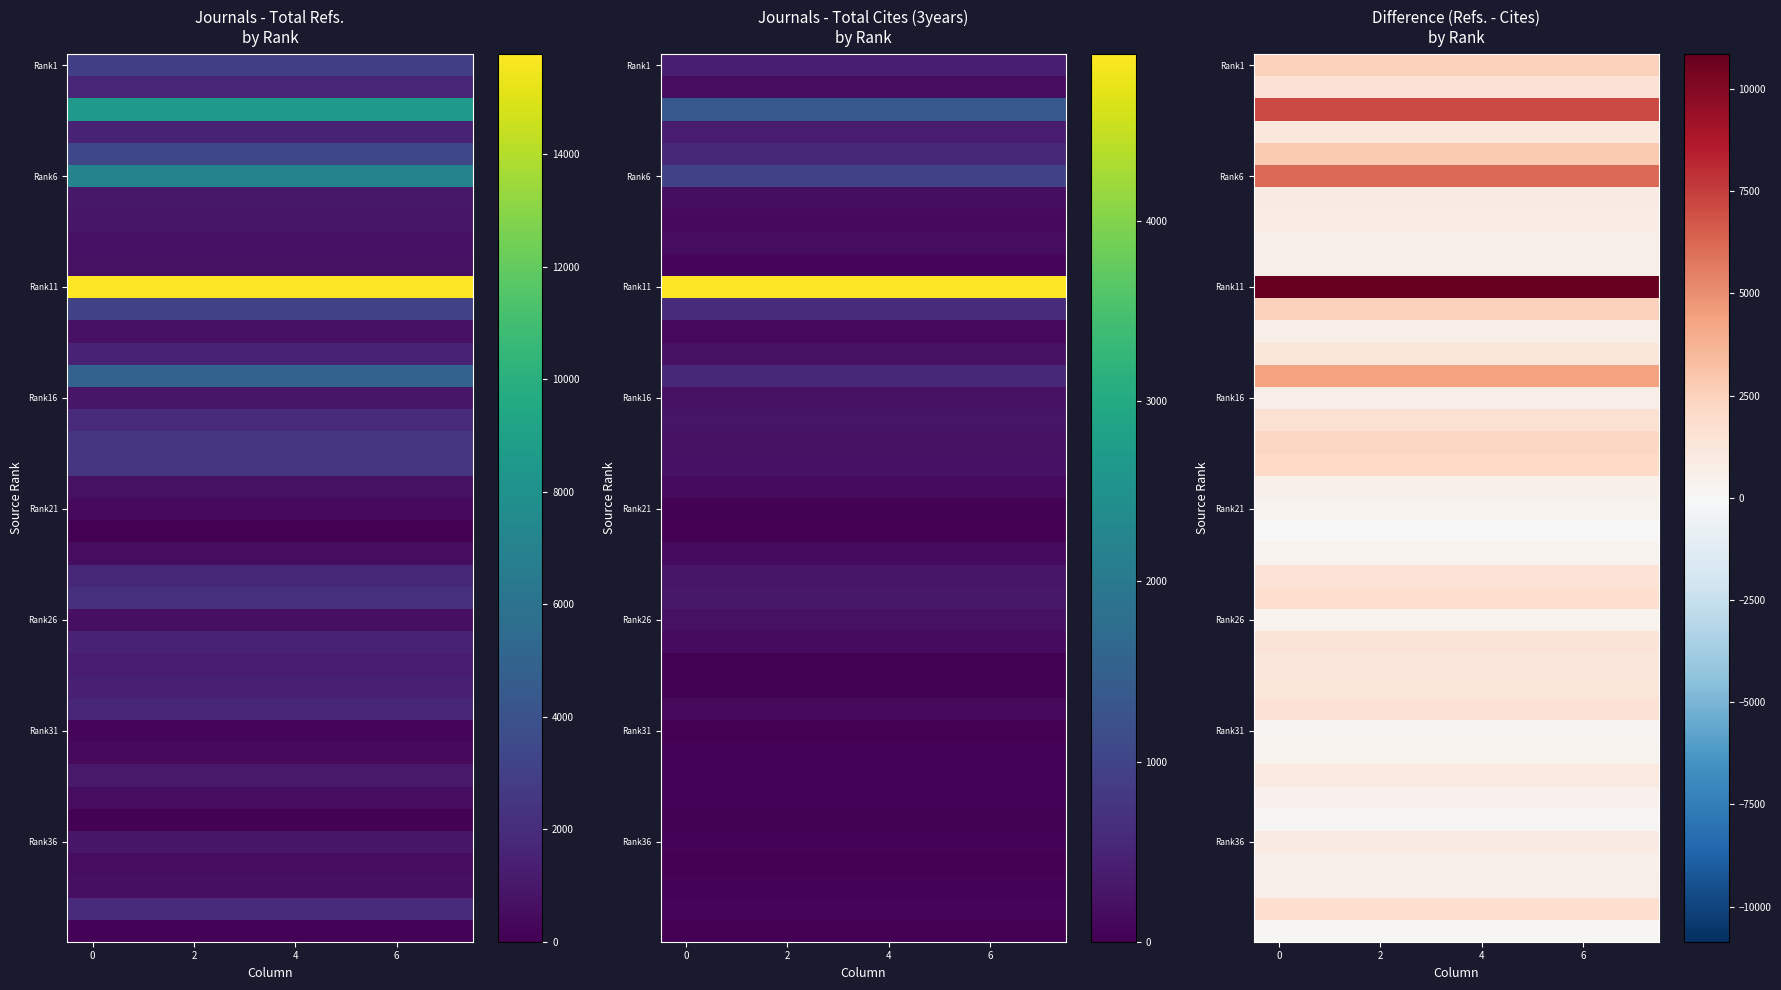

Between 0 and 2, which series saw the biggest shift?

Rank1